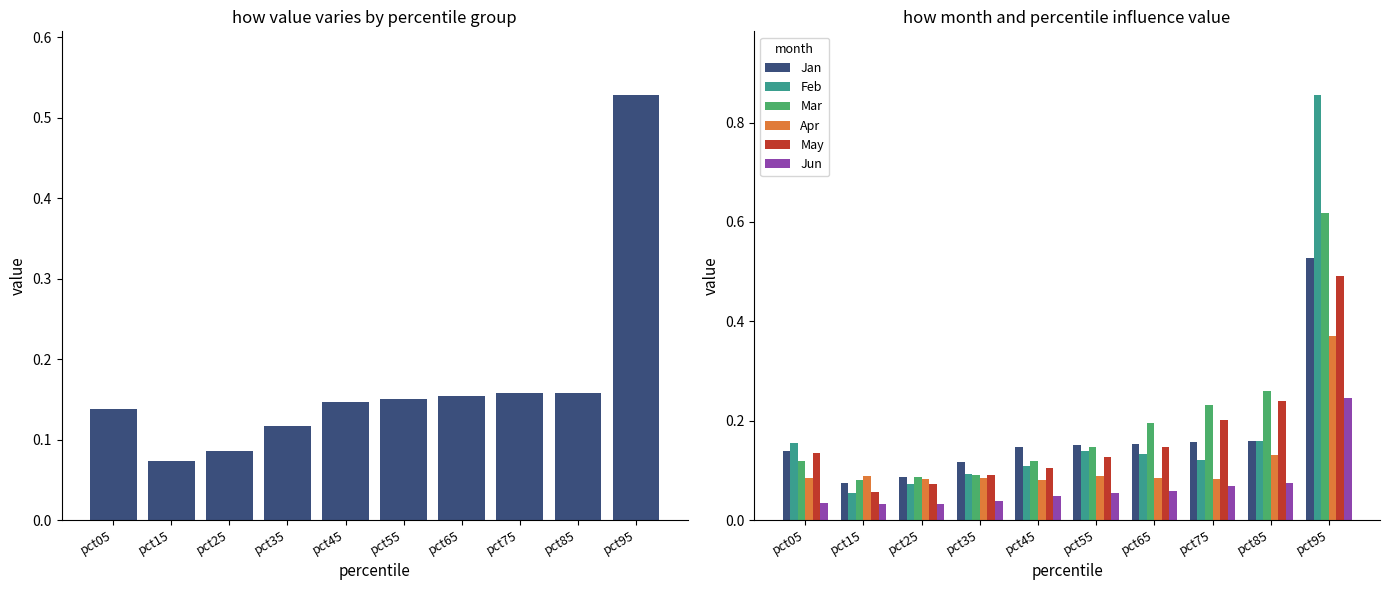

How many groups of bars are there?

10